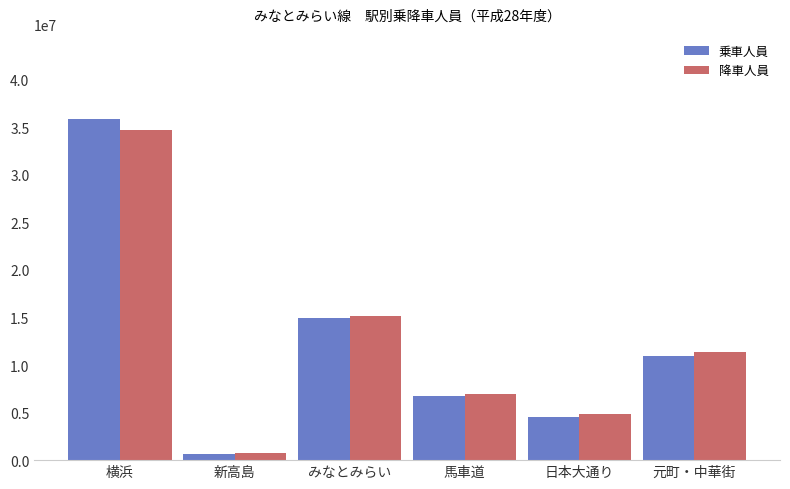

Which series has the largest range (max minus min)?

乗車人員